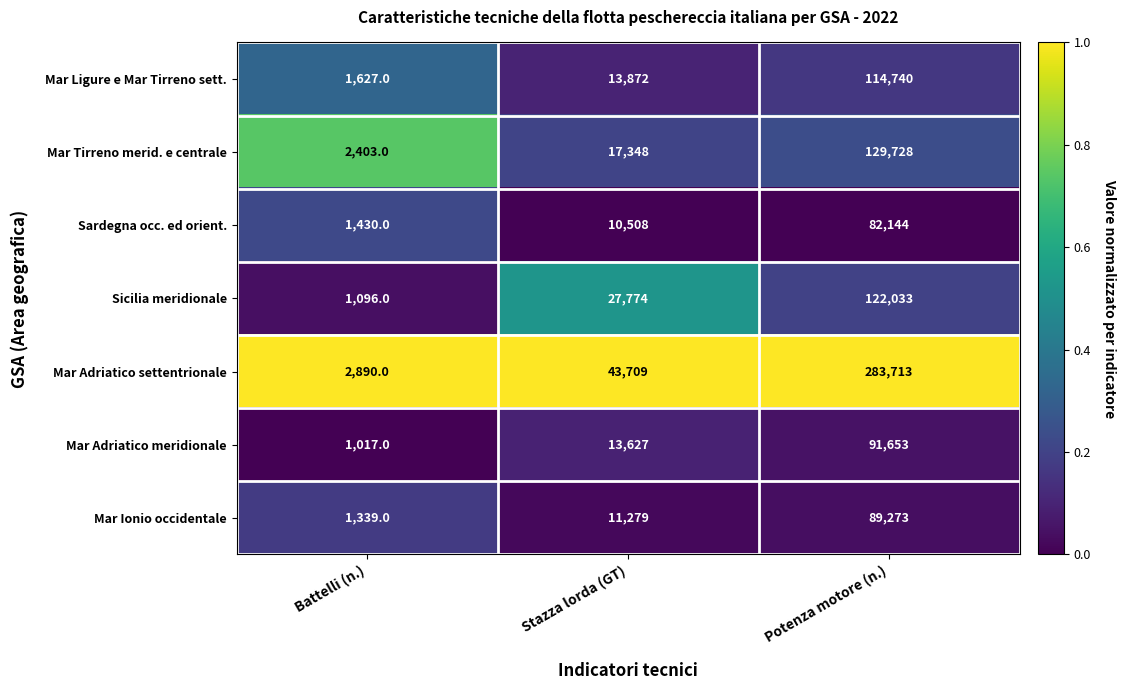

Which series has the largest range (max minus min)?

Mar Adriatico settentrionale